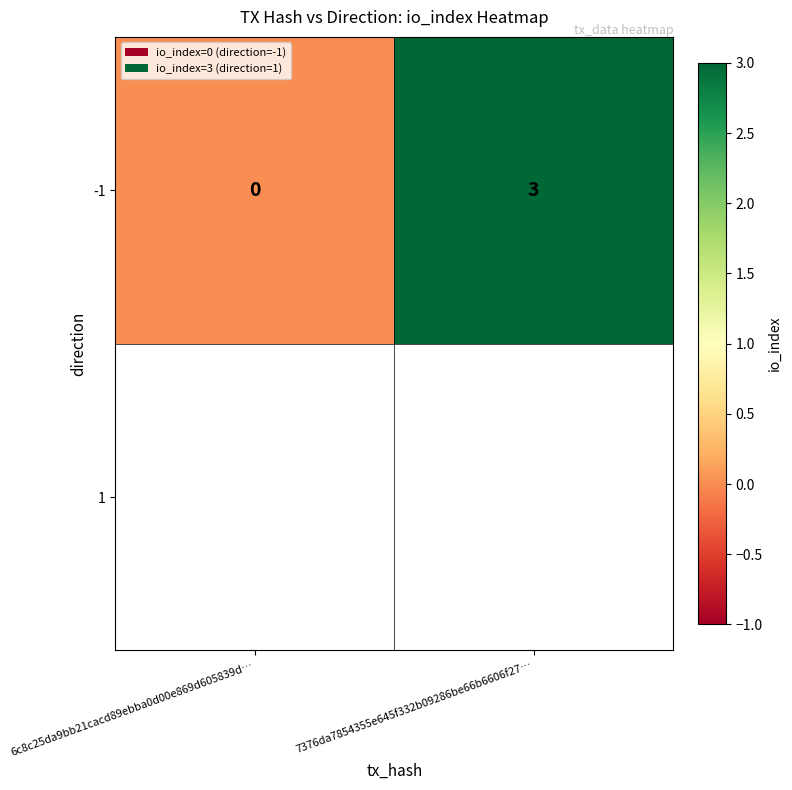

List the labels in order of value, smallest first.

6c8c25da9bb21cacd89ebba0d00e869d605839d…, 7376da7854355e645f332b09286be66b6606f27…